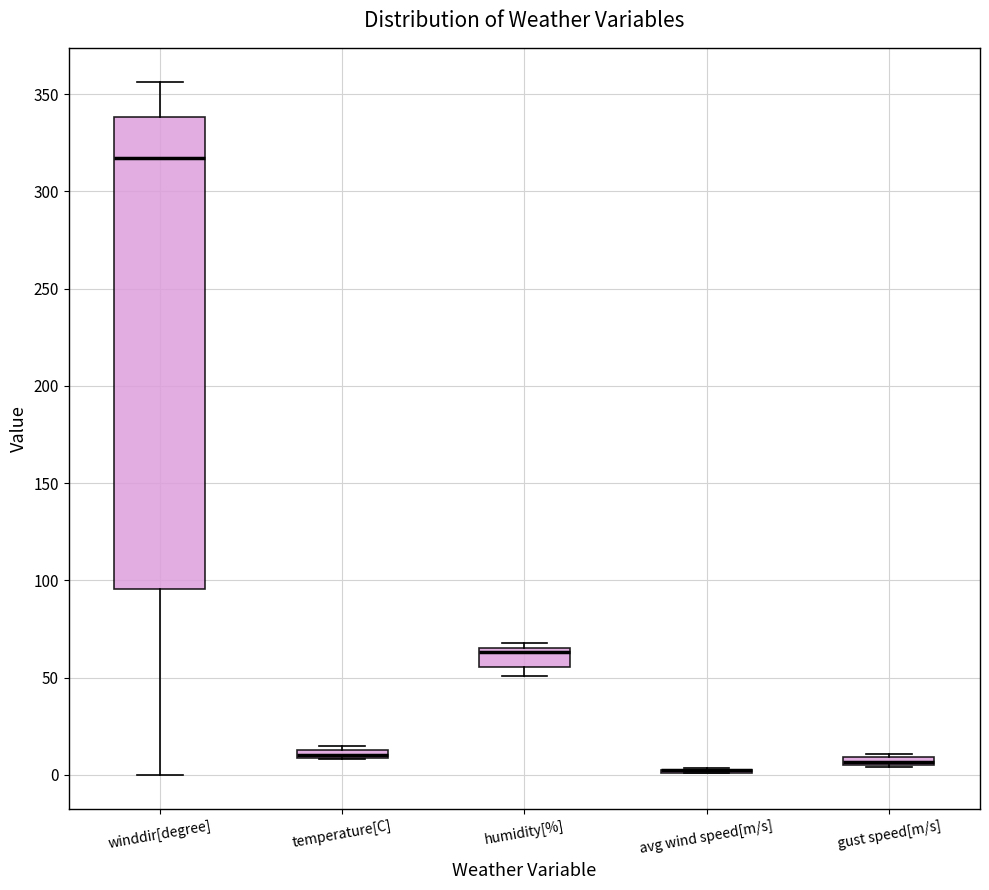

Where is the upper edge of the box for humidity[%] on the y-axis? The values are not printed on the chart, so give them approximately, as read against the axis.

65